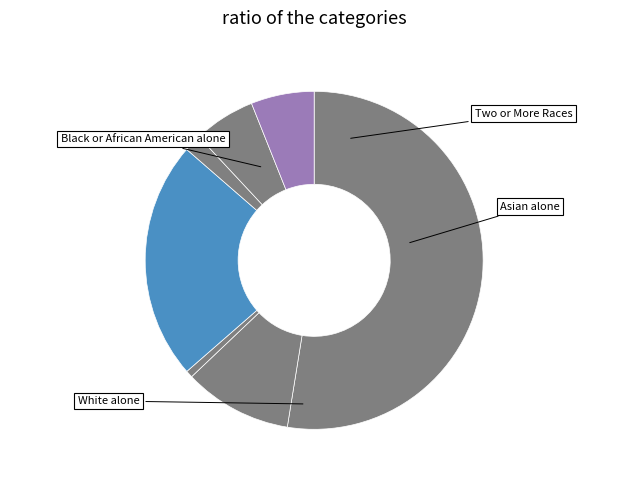

How many segments does this pie chart have?

7